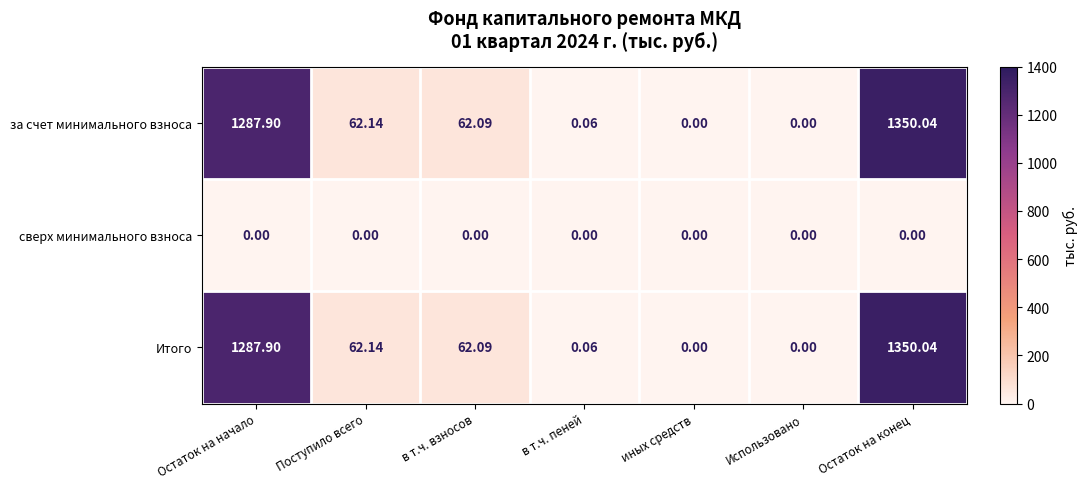

At which category does the chart reach its peak across all series?

Остаток на конец